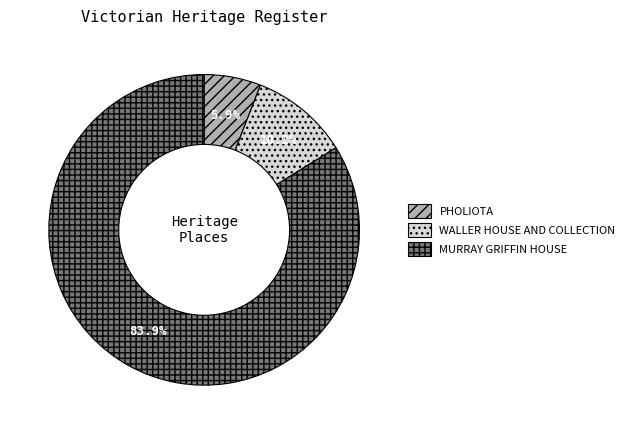

Is it true that MURRAY GRIFFIN HOUSE is 78% of the pie?

False